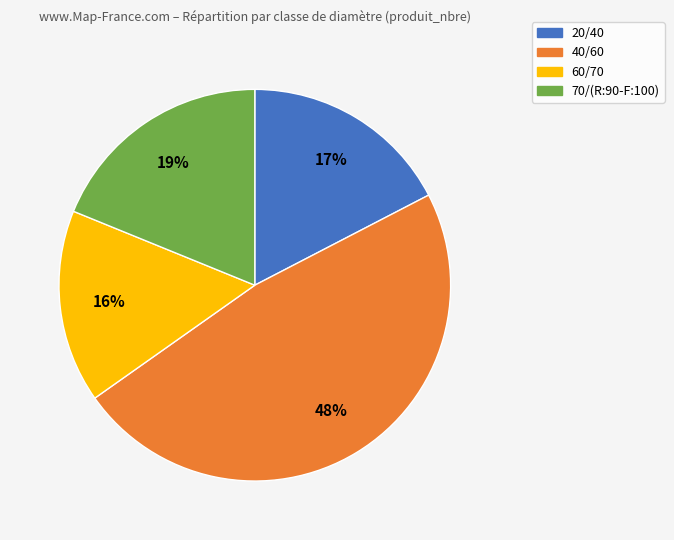

Which slice is the smallest?

60/70